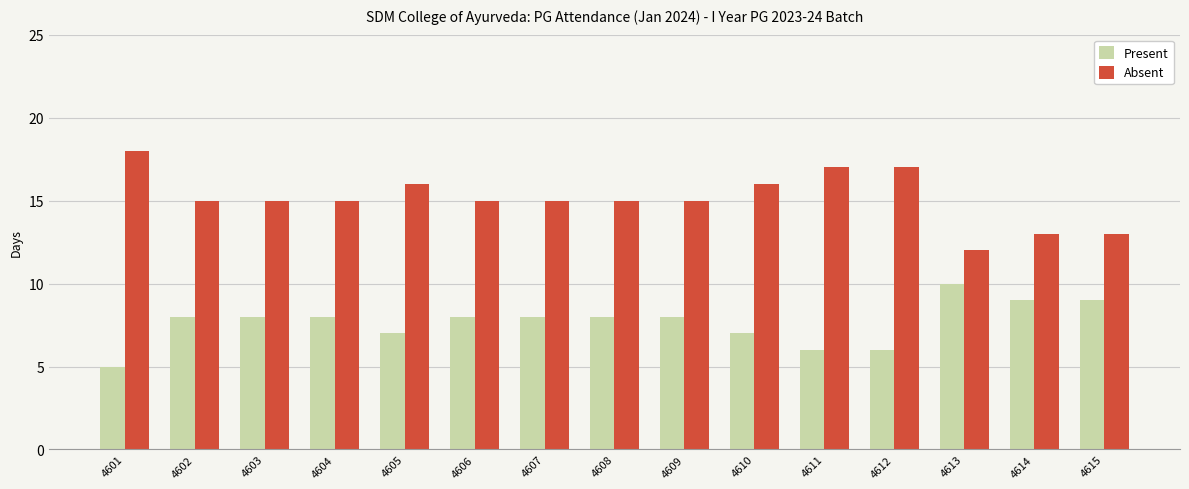

How many bars are there in total?

30